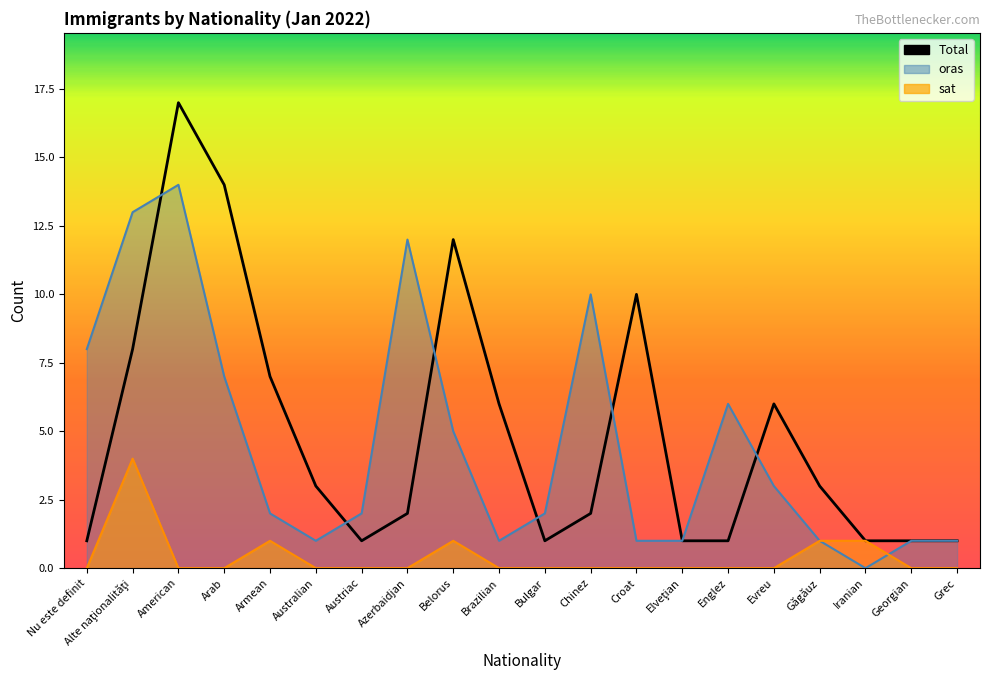

The oras series shows 1 at Croat. True or false?

True